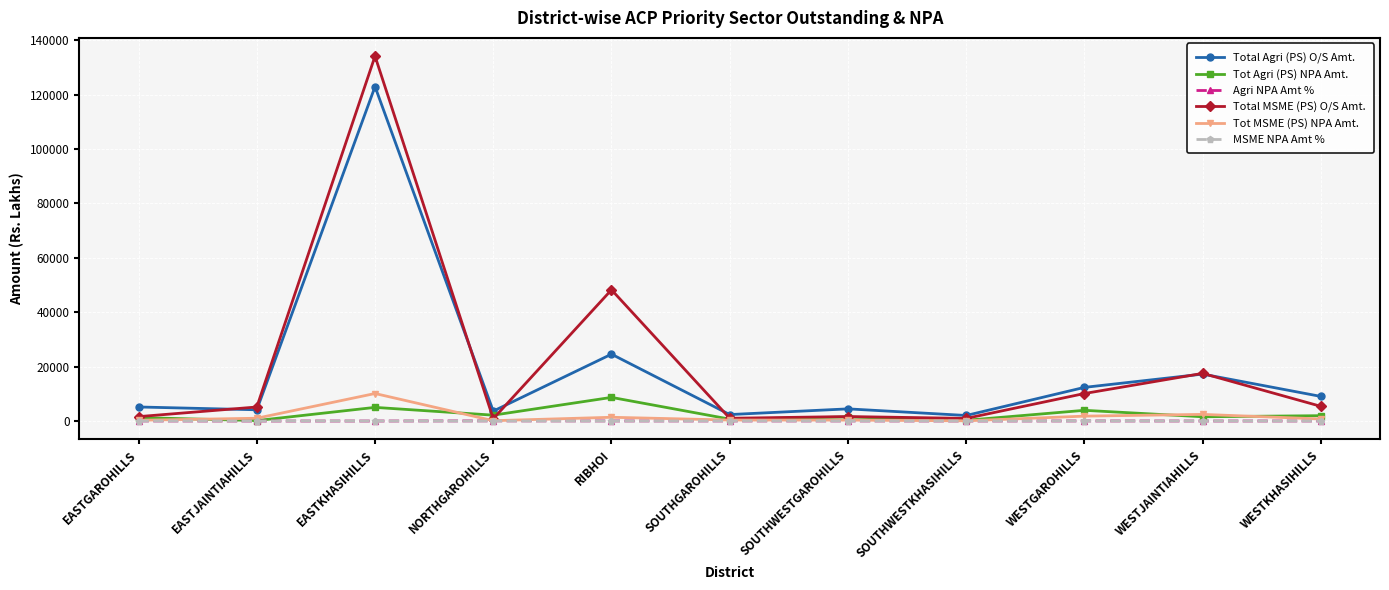

The Tot MSME (PS) NPA Amt. series shows 1026.7 at EASTJAINTIAHILLS. True or false?

True